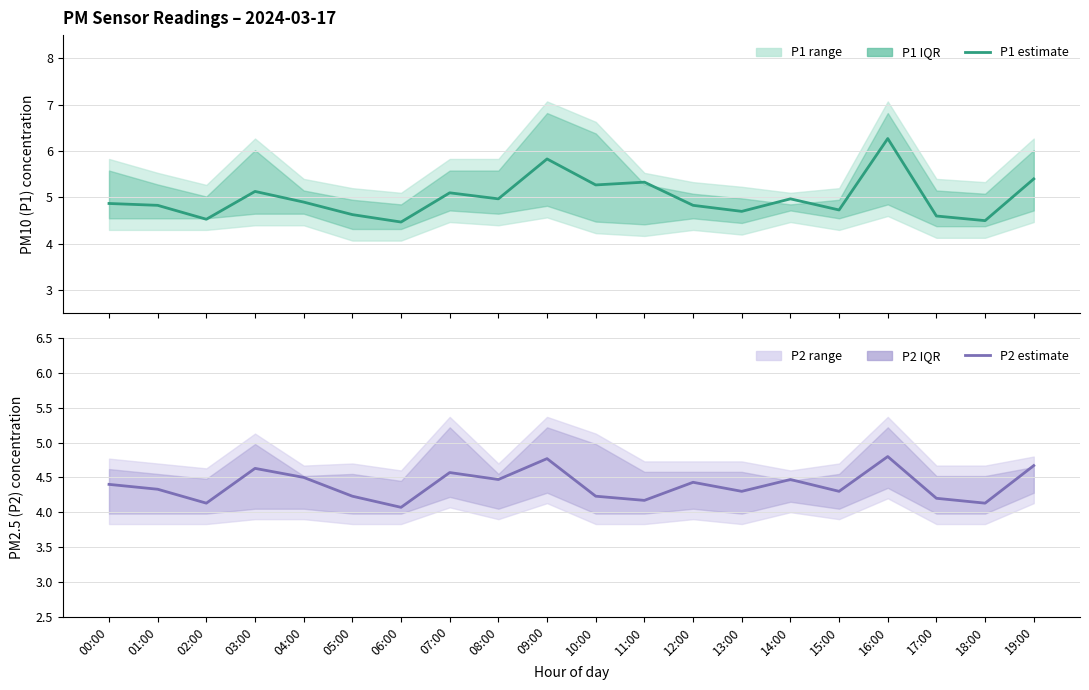

Rank the series by their maximum value, from lowest to highest.

P2 estimate, P1 estimate